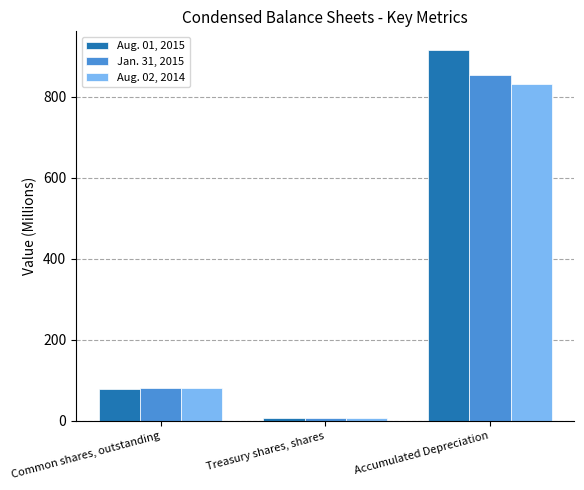

List the series in order of their overall mean, lowest first.

Aug. 02, 2014, Jan. 31, 2015, Aug. 01, 2015